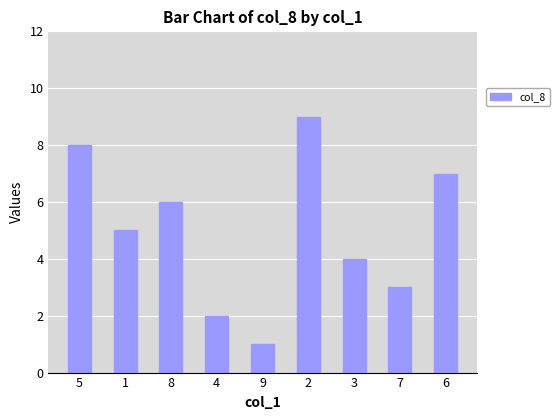

What is the greatest value displayed?

9